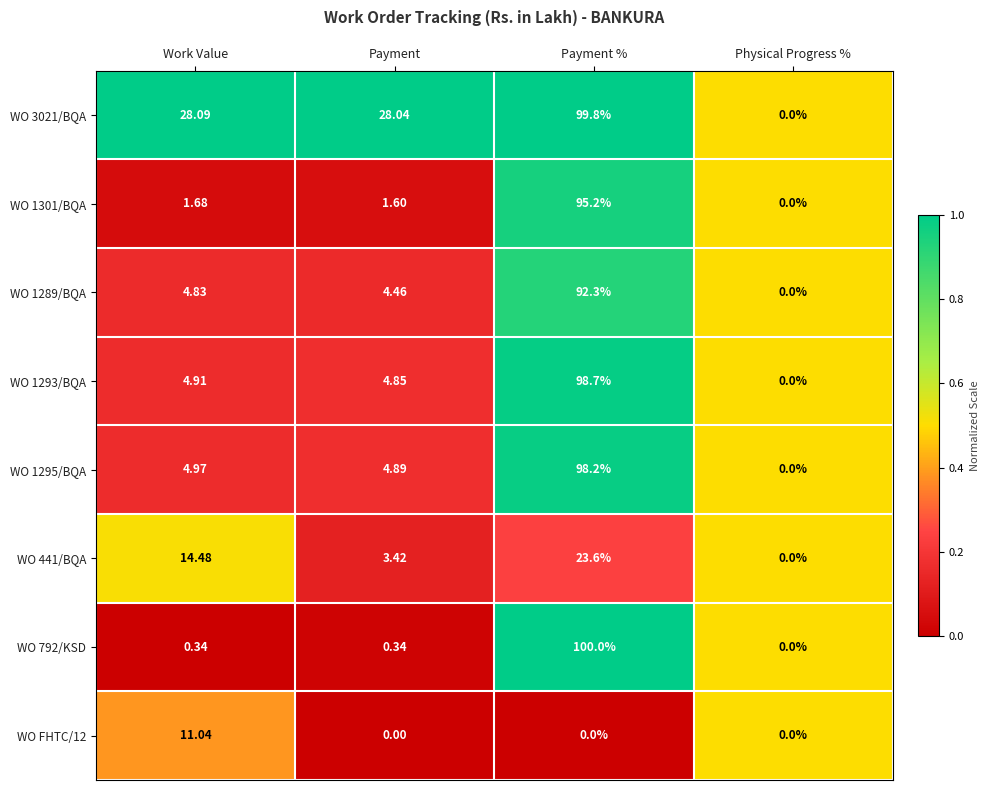

Which category has the highest value across all series?

Payment %